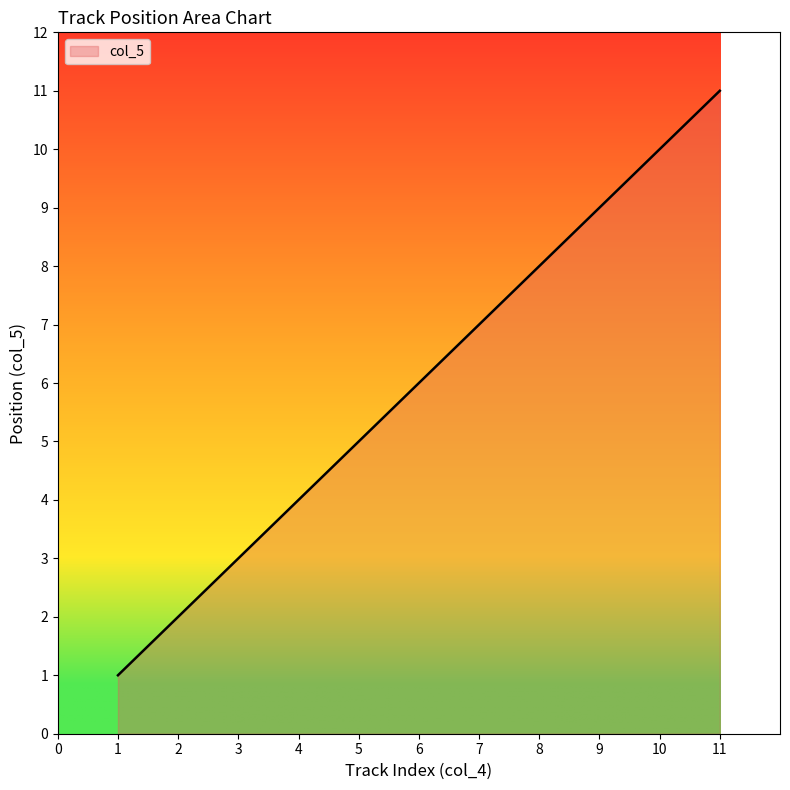

At which category does the chart reach its peak across all series?

11